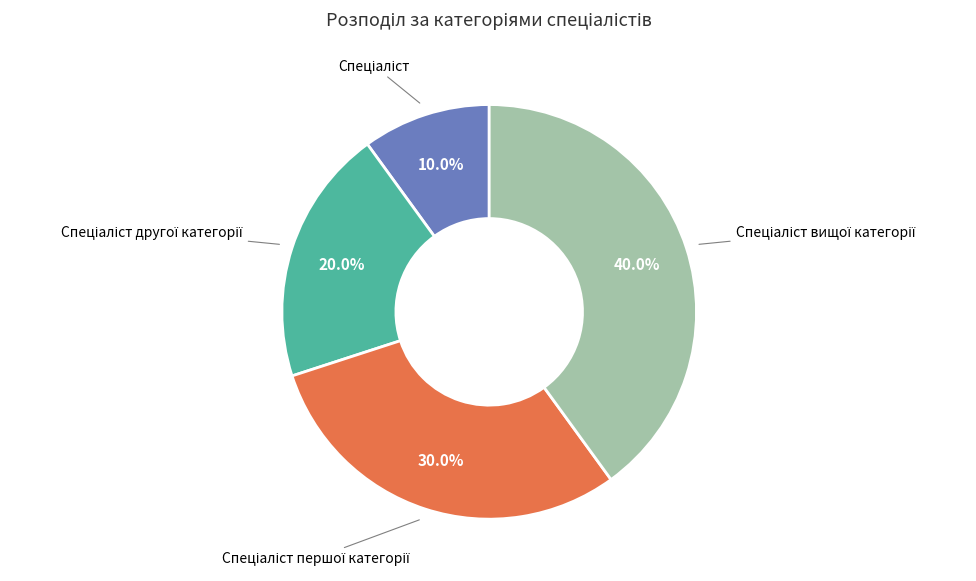

Is there any slice that represents more than half of the pie?

No